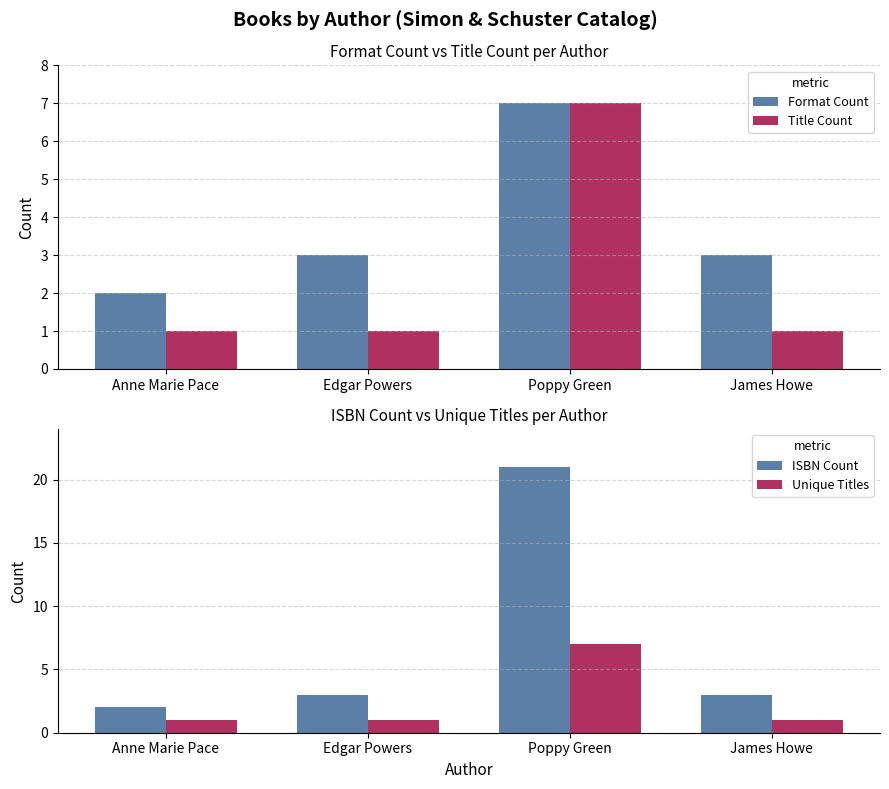

Which has a higher value, Anne Marie Pace or Poppy Green?

Poppy Green